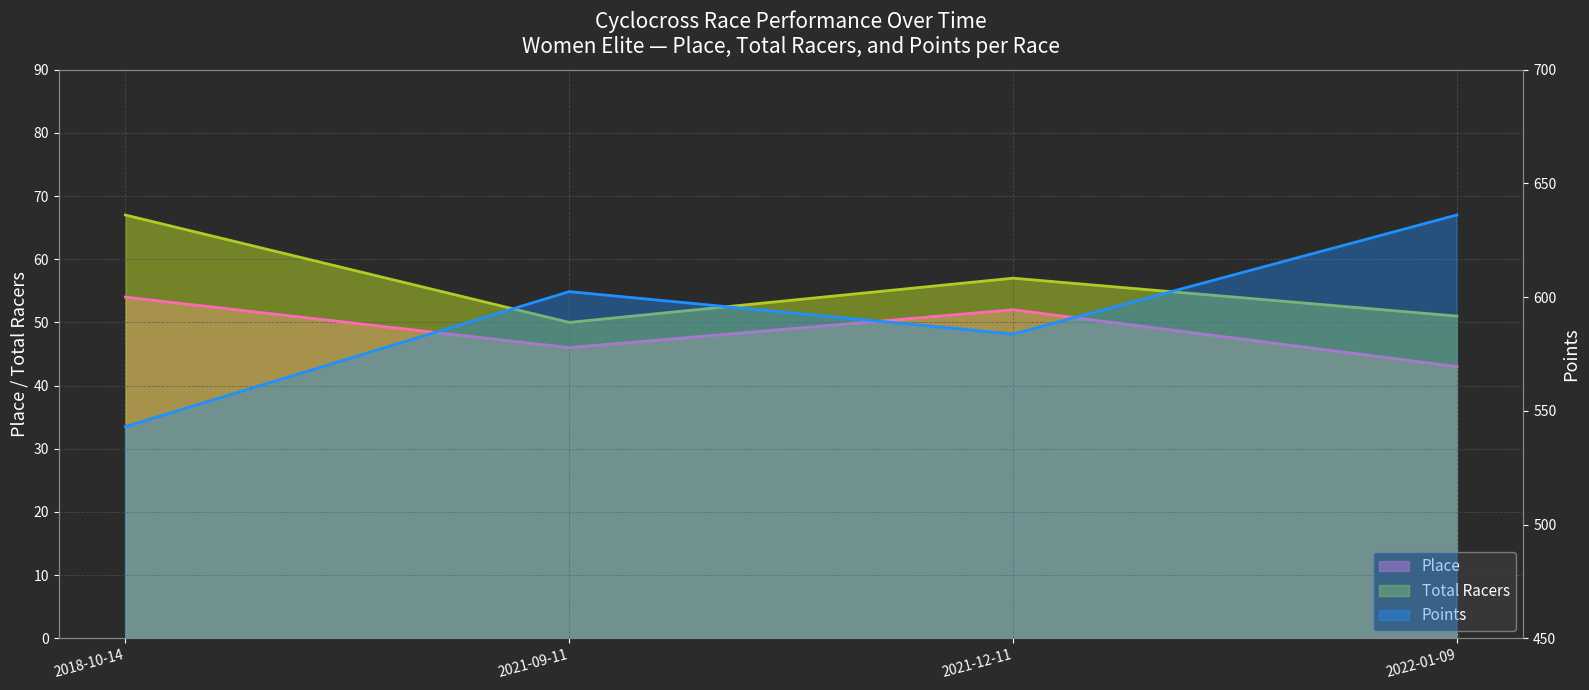

Which series changed the most between 2018-10-14 and 2021-09-11?

Points